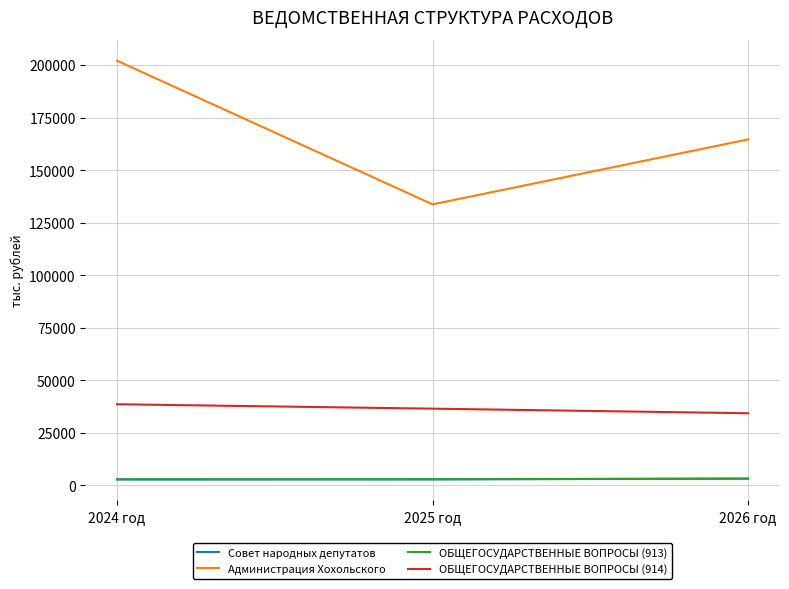

What is the spread (max minus min) of values at 2024 год?

199164.6